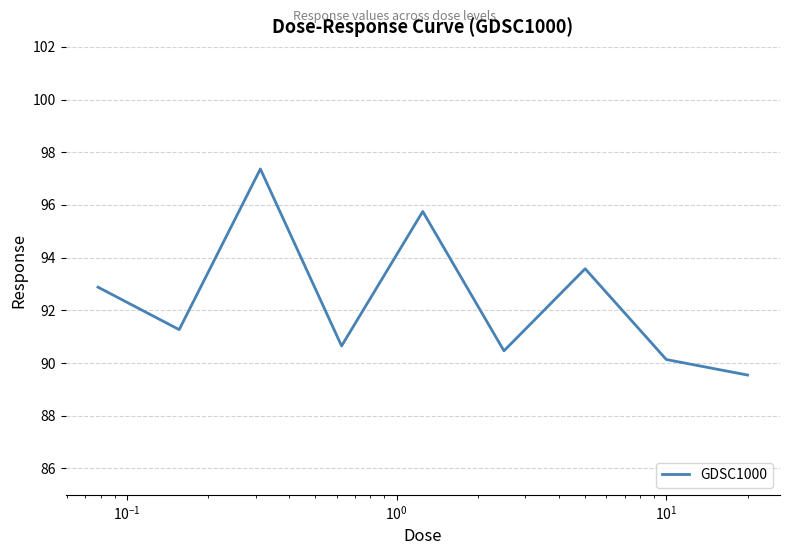

True or false: the data has more than 1 interior local peaks.

True